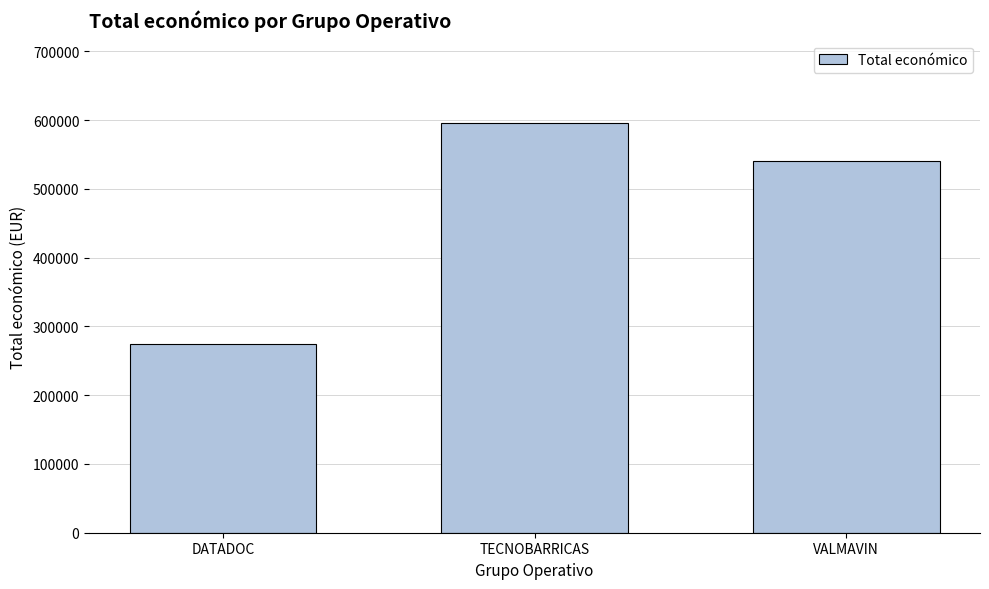

Which has a higher value, TECNOBARRICAS or VALMAVIN?

TECNOBARRICAS